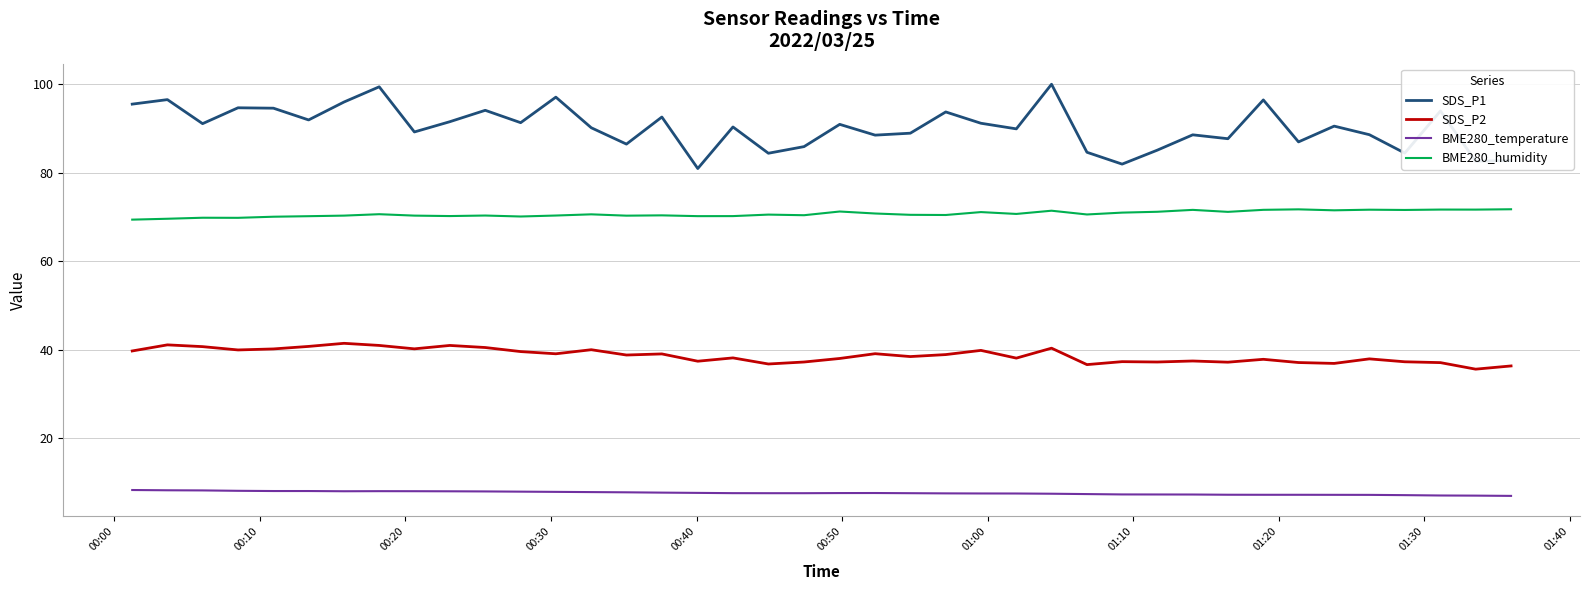

Does the chart display data point markers on the line(s)?

No